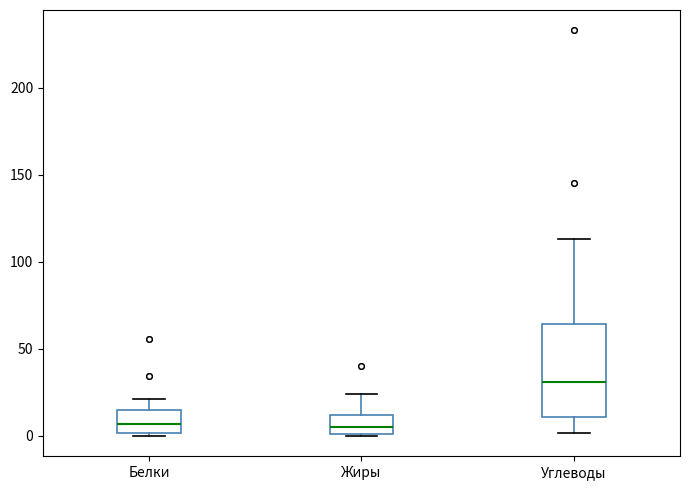

Which box is the tallest, from its lower edge to its upper edge?

Углеводы